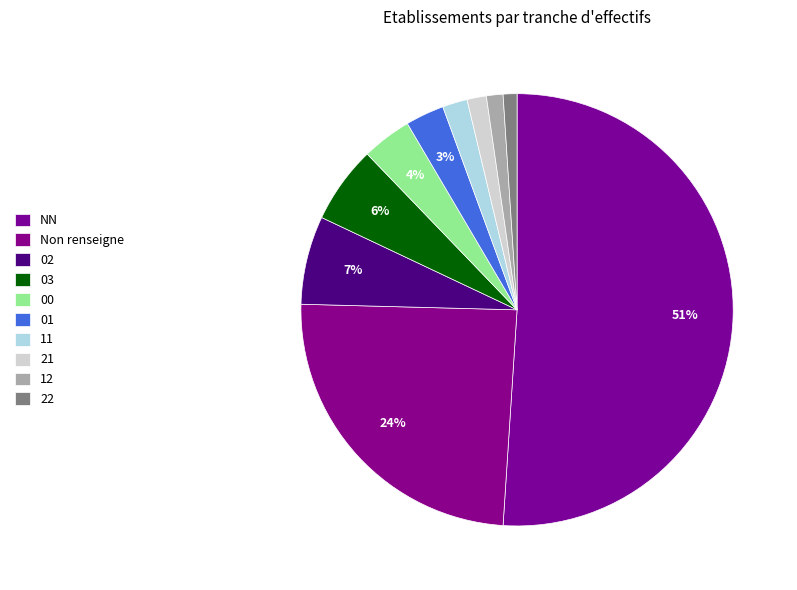

Which category has the smallest portion of the pie?

22